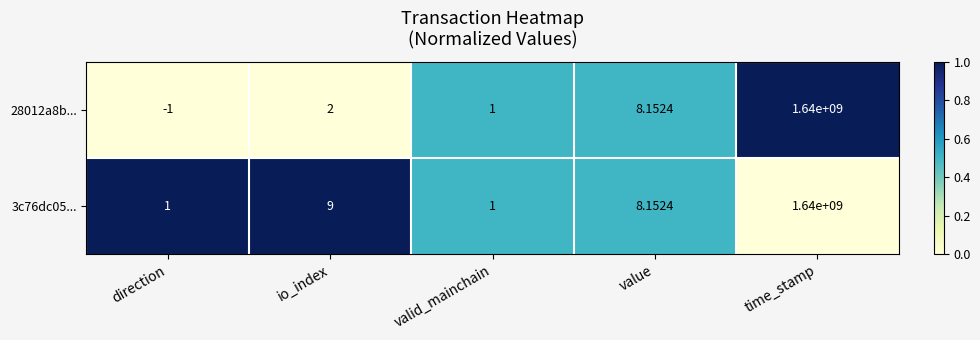

Where does the 3c76dc05... series first go above 8?

io_index